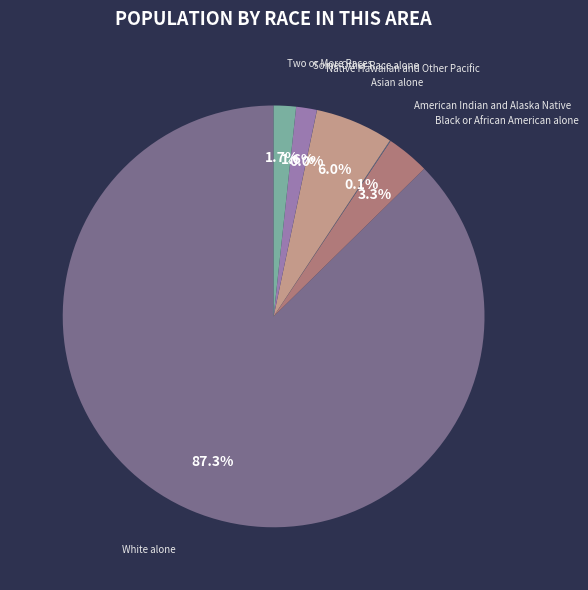

What percentage is the Asian alone slice, to the nearest percent?

6%